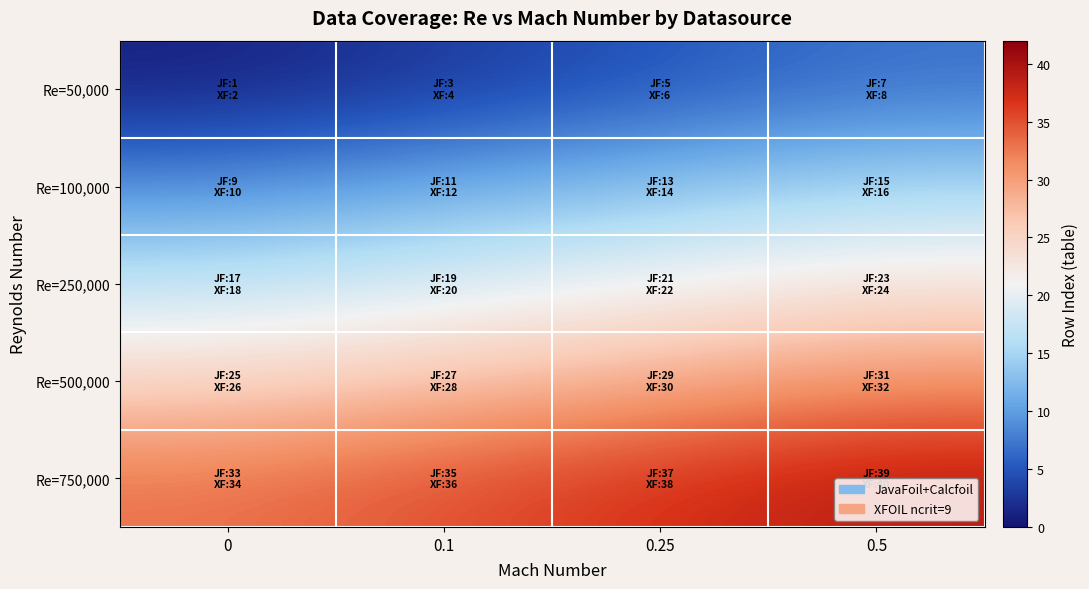

Where is Re=100,000 nearest to the value 12?

0.1